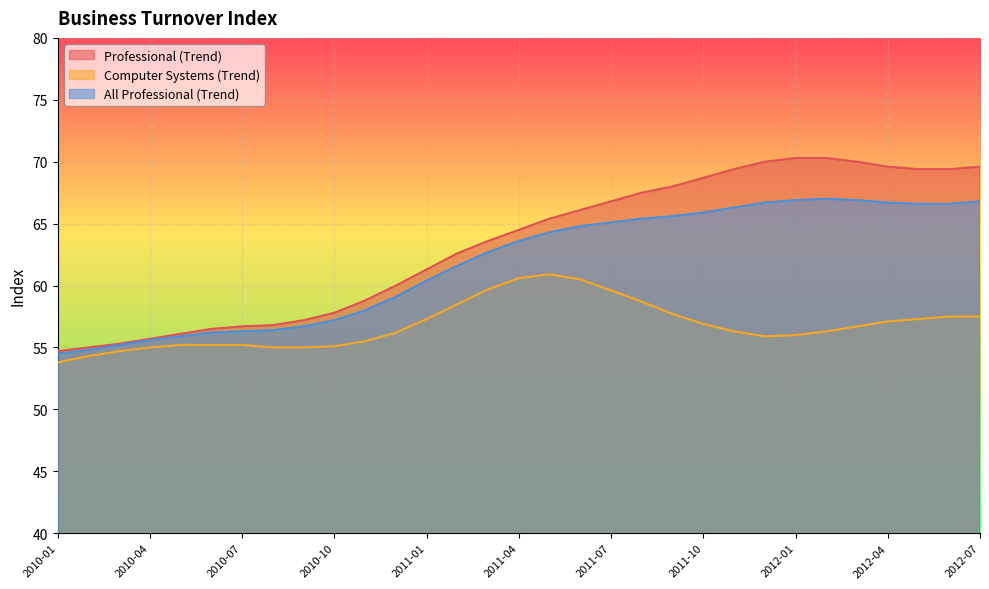

What is the sum of the All Professional (Trend) values at 2011-09 and 2011-12?

132.3